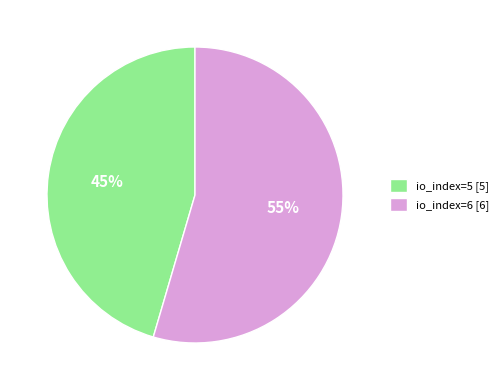

Does io_index=5 represent more than half of the total?

No